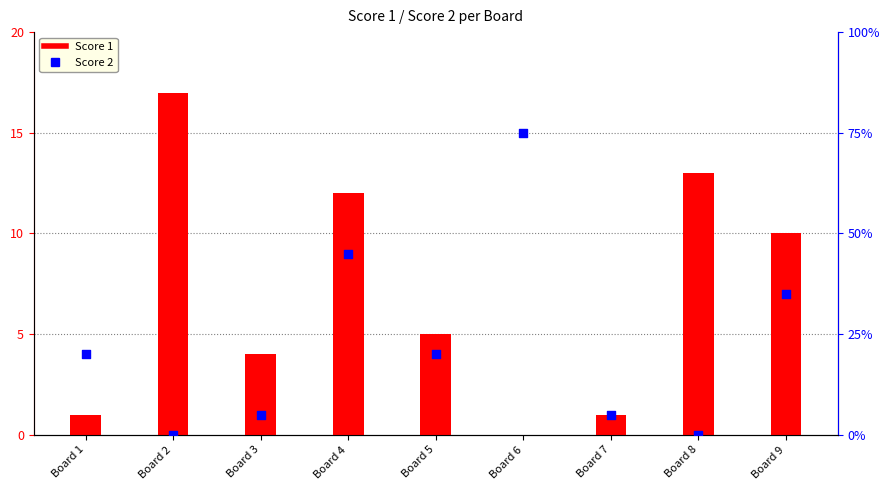

What is the total value across all series at Board 7?

2